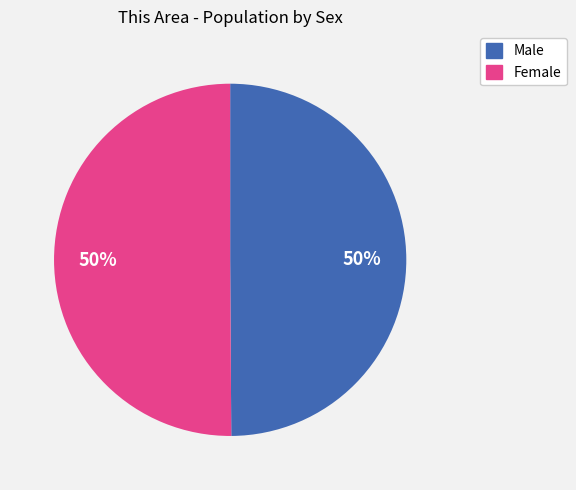

How many slices are in this pie chart?

2